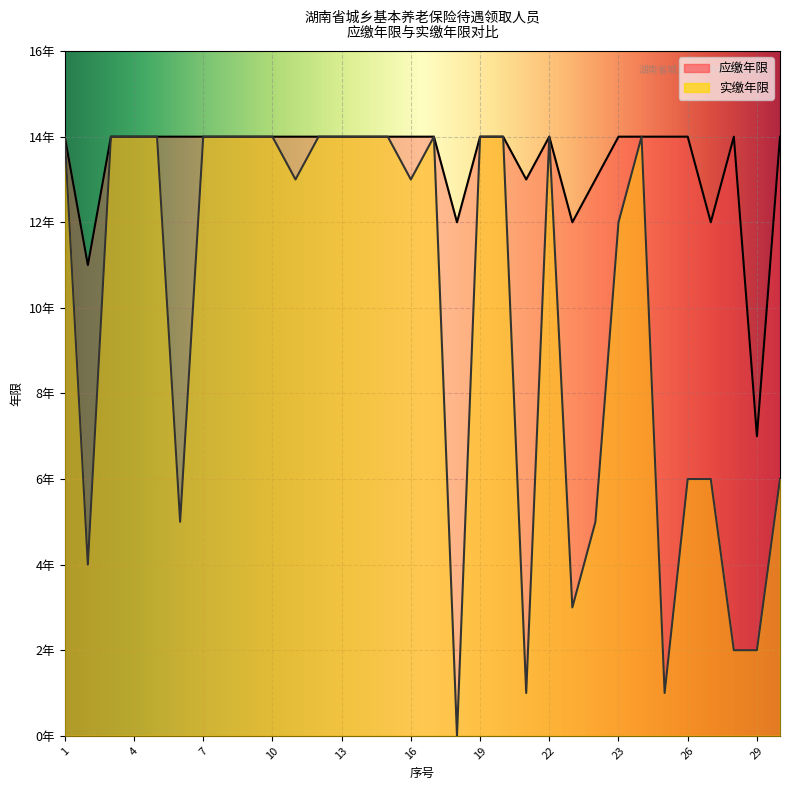

What are all the series names shown in the legend?

应缴年限, 实缴年限